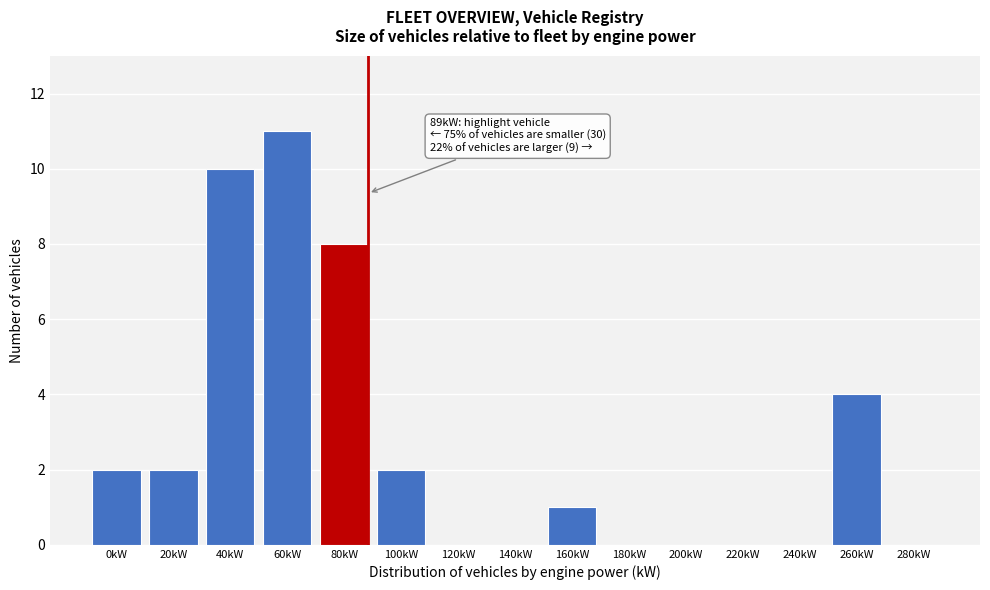

Reading left to right, transcribe all the data shown in this chart.

0kW=2	20kW=2	40kW=10	60kW=11	80kW=8	100kW=2	120kW=0	140kW=0	160kW=1	180kW=0	200kW=0	220kW=0	240kW=0	260kW=4	280kW=0